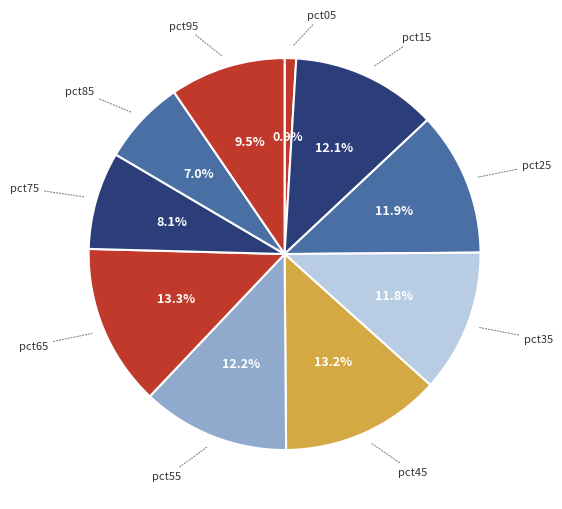

What is the smallest slice in the pie chart?

pct05